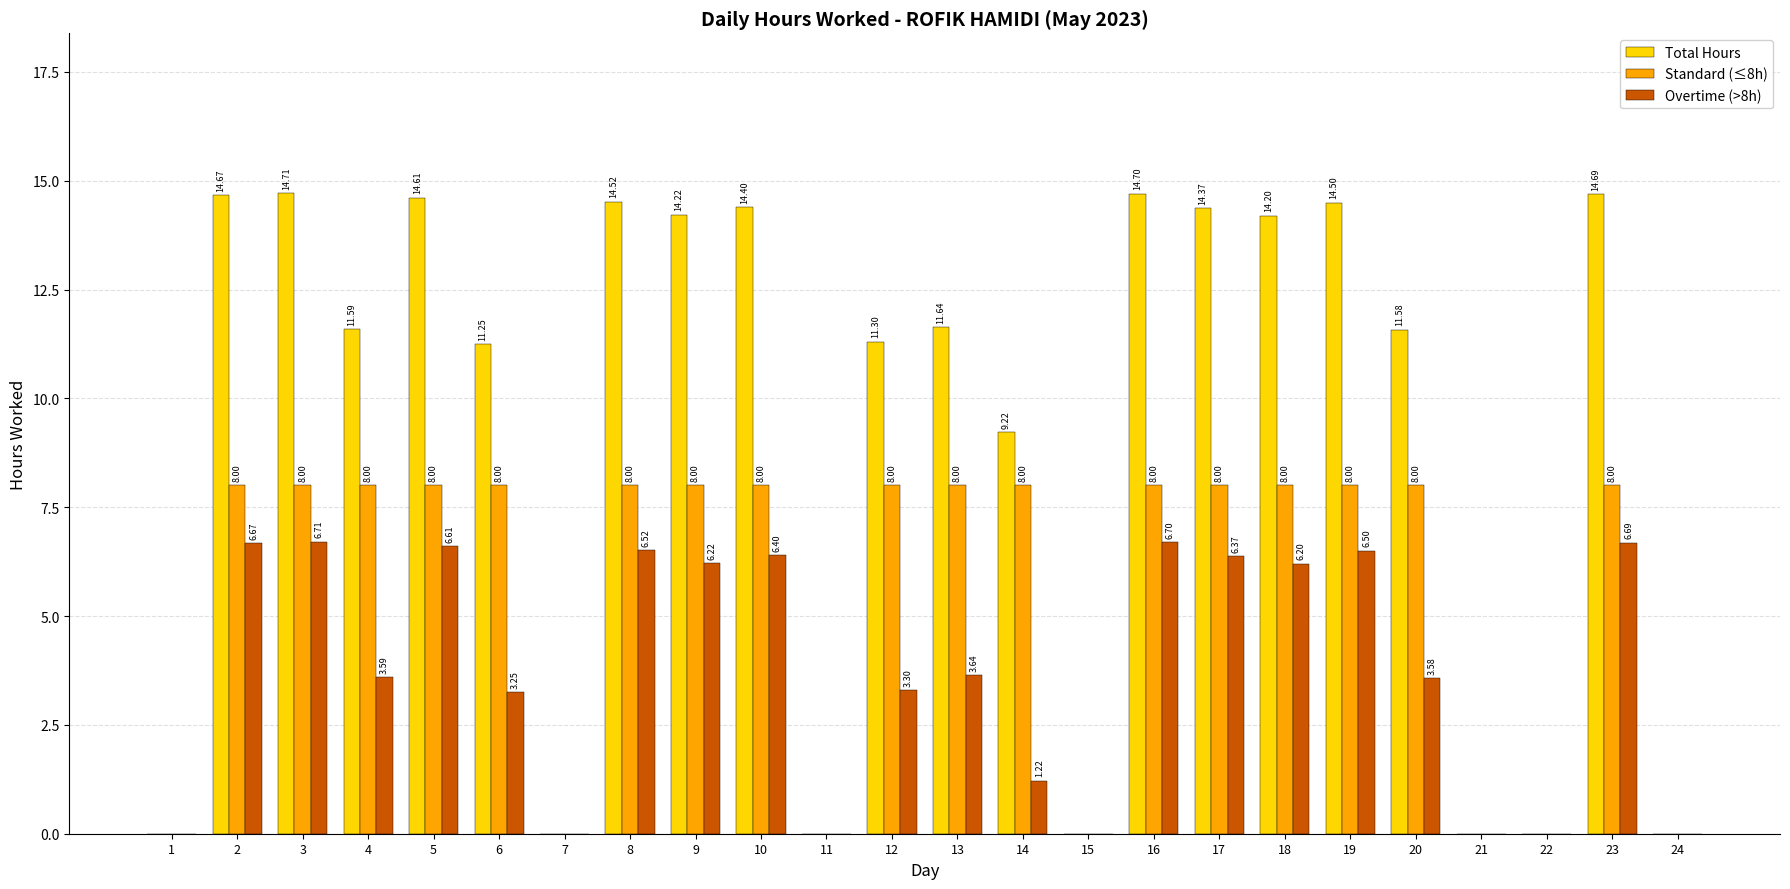

Count the number of data series in this chart.

3